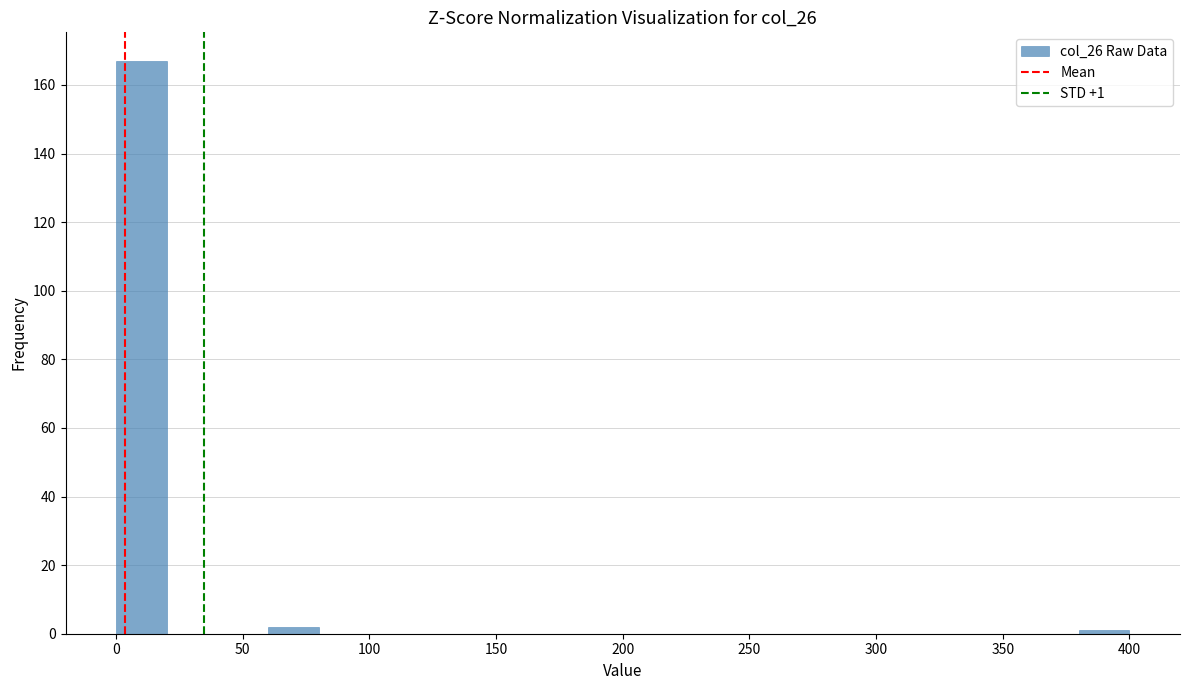

Which range on the x-axis has the tallest bar?

0 to 20